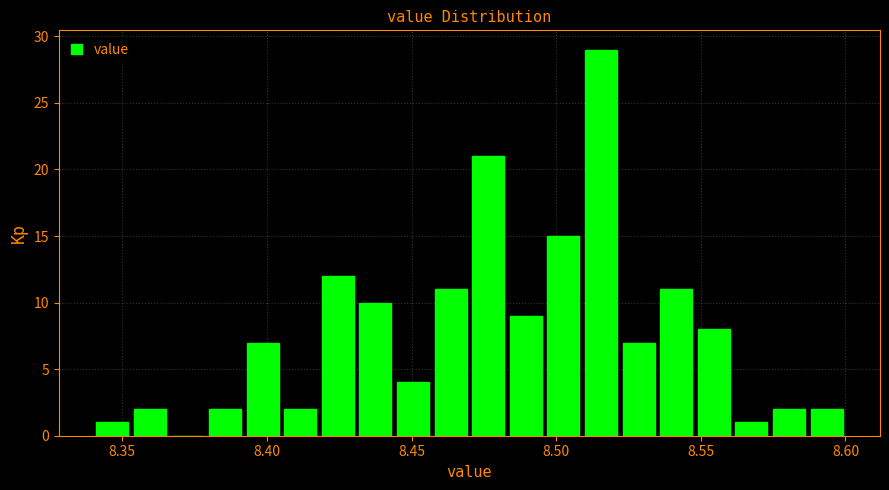

Read against the x-axis, roughly where is the centre of the tallest bar?

8.515